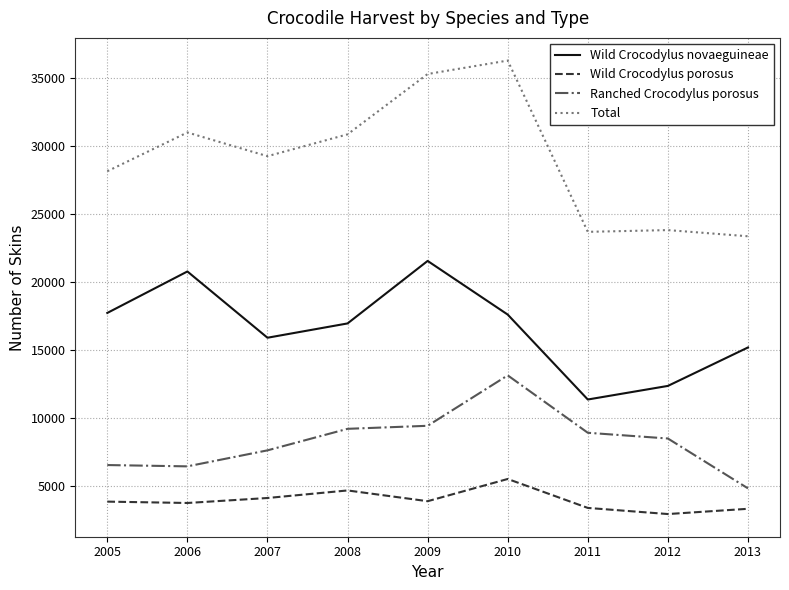

True or false: Ranched Crocodylus porosus and Total intersect in this chart.

False